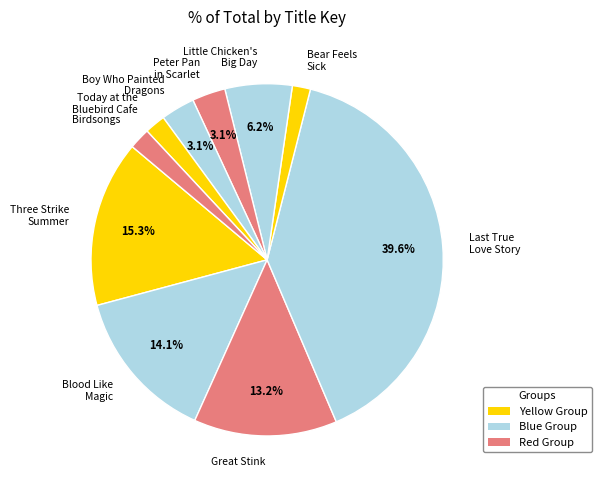

What is the ratio of the value at Little Chicken's Big Day to the value at Peter Pan in Scarlet?

2.0